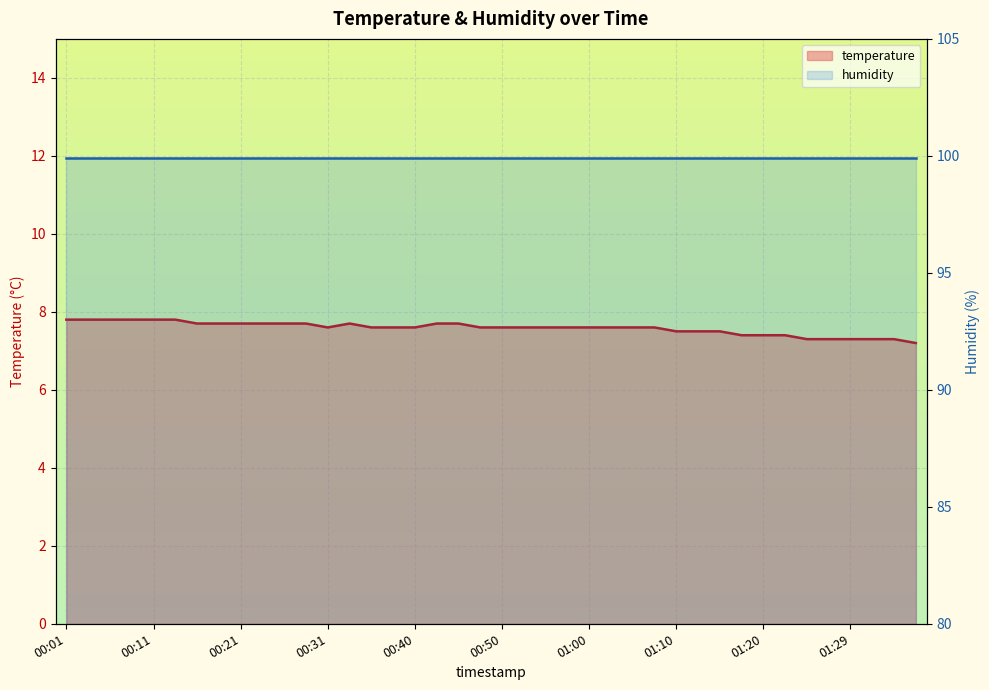

Reading left to right, extract all data points from this chart.

temperature: 7.8	7.8	7.8	7.8	7.8	7.8	7.7	7.7	7.7	7.7	7.7	7.7	7.6	7.7	7.6	7.6	7.6	7.7	7.7	7.6	7.6	7.6	7.6	7.6	7.6	7.6	7.6	7.6	7.5	7.5	7.5	7.4	7.4	7.4	7.3	7.3	7.3	7.3	7.3	7.2
humidity: 99.9	99.9	99.9	99.9	99.9	99.9	99.9	99.9	99.9	99.9	99.9	99.9	99.9	99.9	99.9	99.9	99.9	99.9	99.9	99.9	99.9	99.9	99.9	99.9	99.9	99.9	99.9	99.9	99.9	99.9	99.9	99.9	99.9	99.9	99.9	99.9	99.9	99.9	99.9	99.9